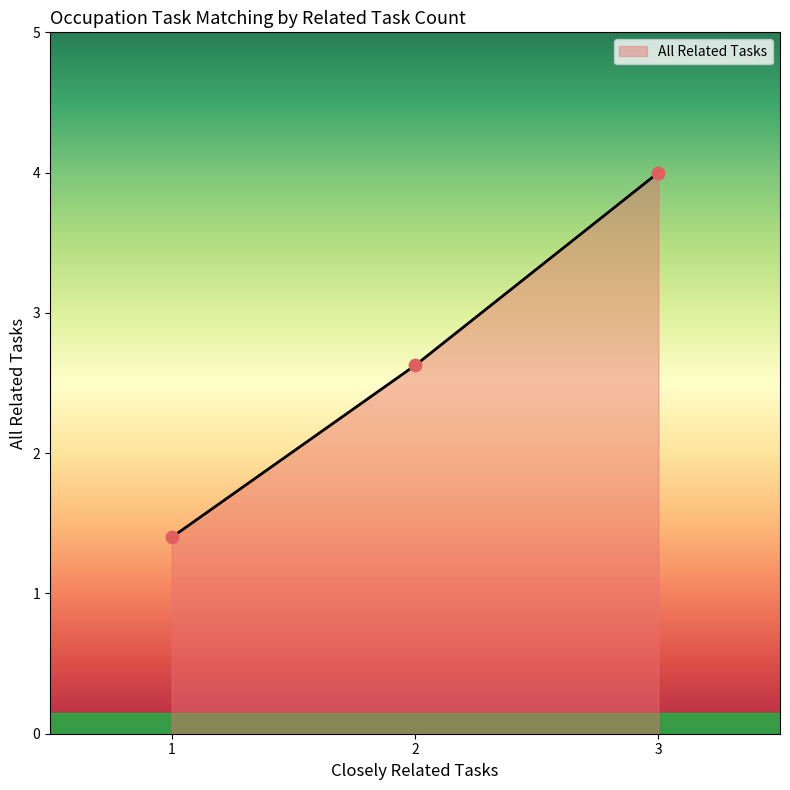

What is the highest value of the All Related Tasks series?

4.0